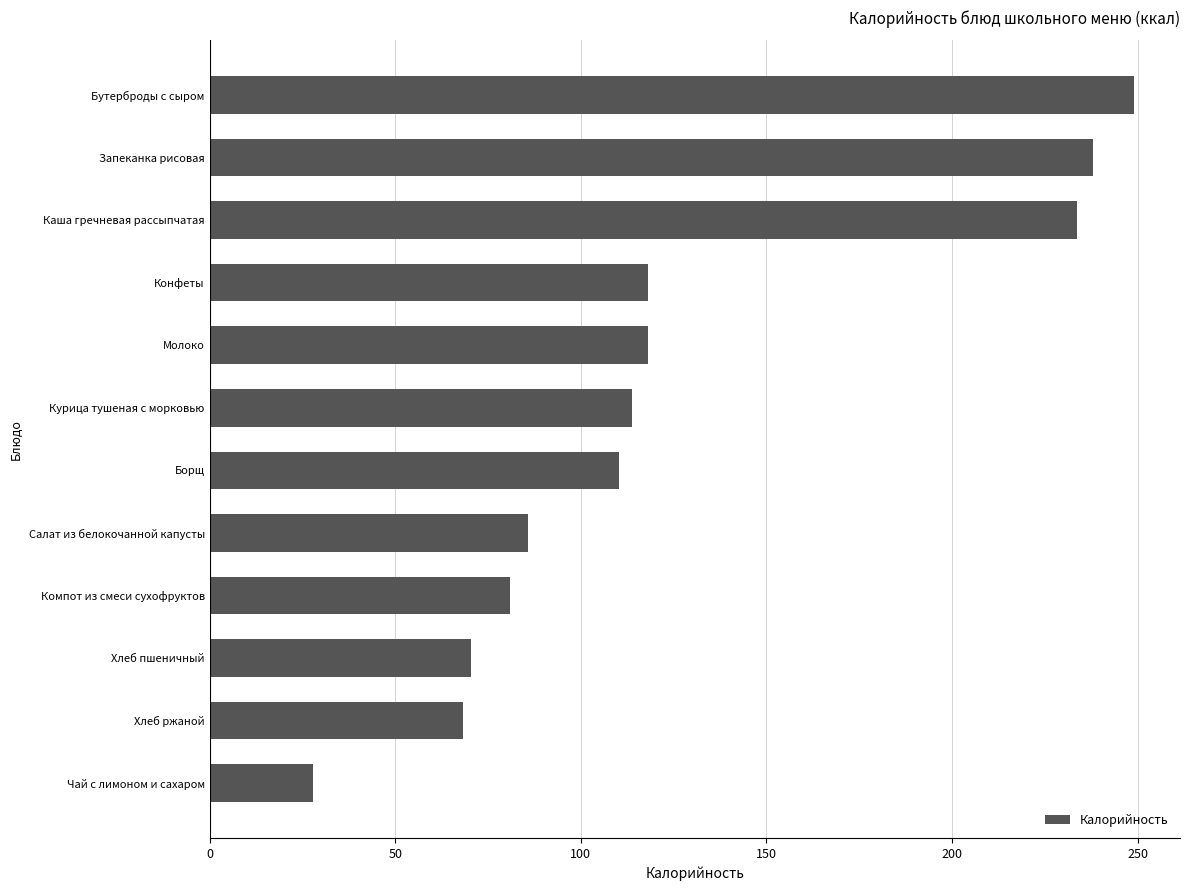

Is it true that the value at Компот из смеси сухофруктов is 132.5?

False